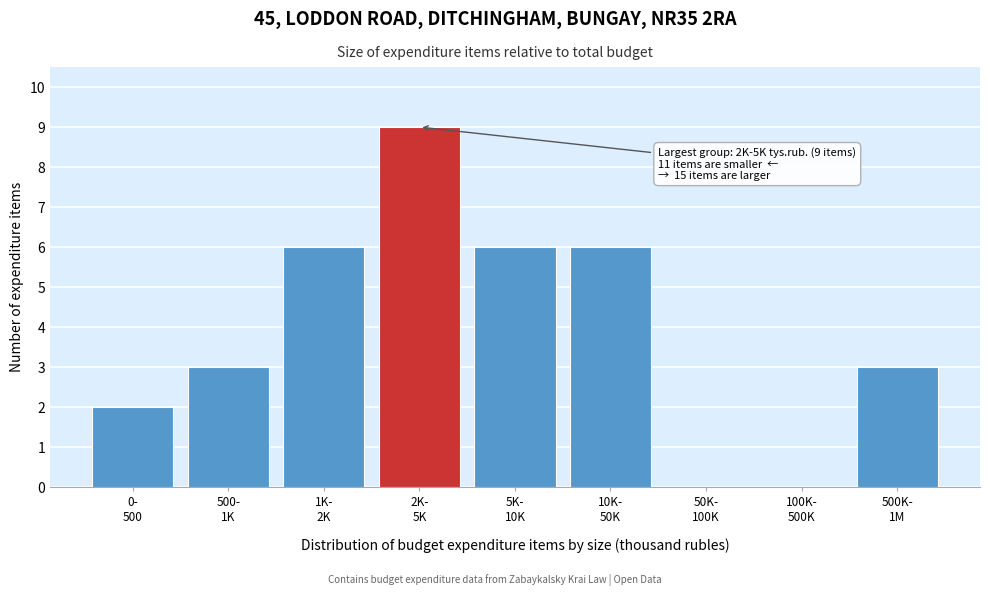

What is the sum of all values?

35